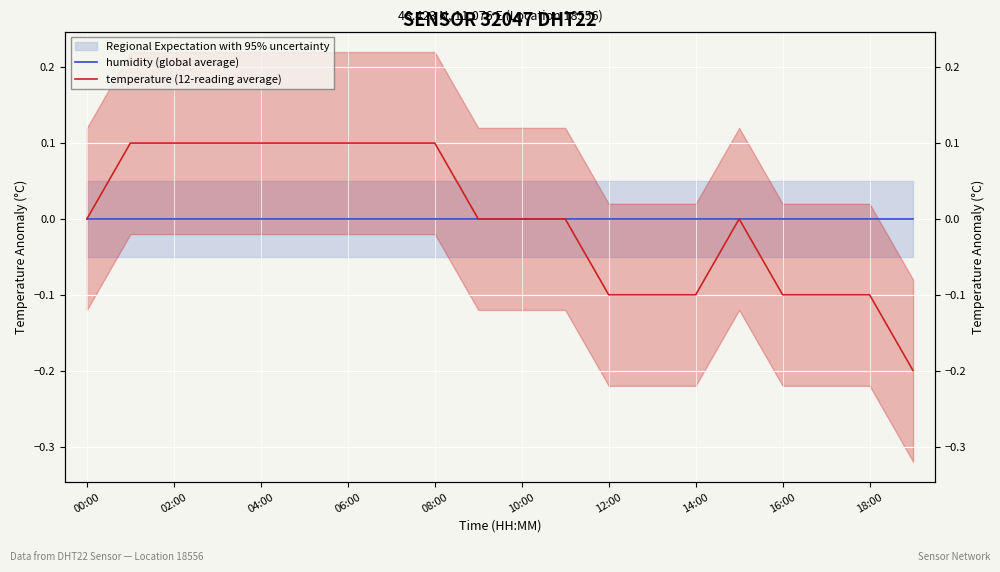

What are all the series names shown in the legend?

humidity (global average), temperature (12-reading average)